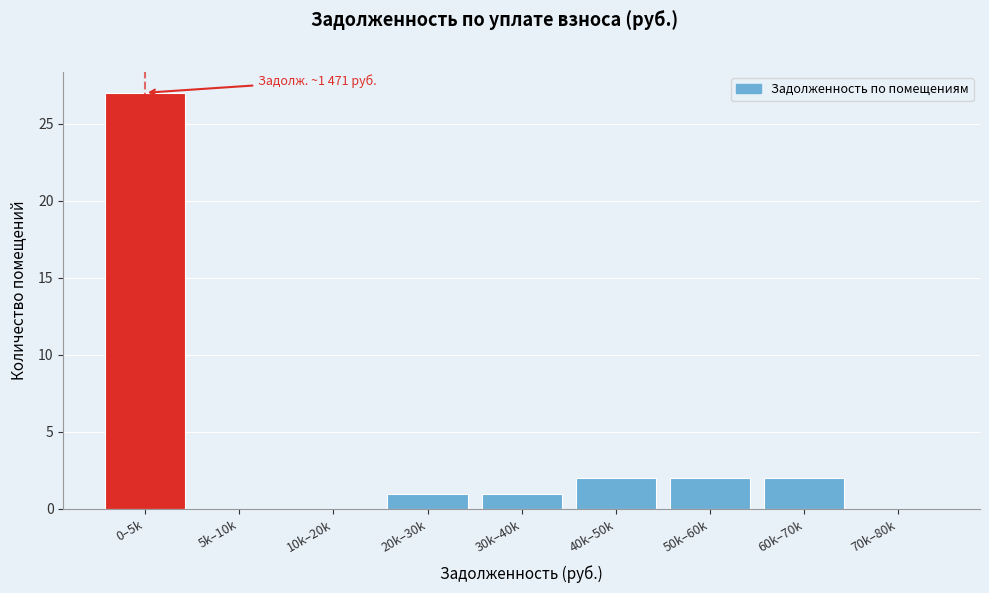

Reading left to right, extract all data points from this chart.

0–5k=27	5k–10k=0	10k–20k=0	20k–30k=1	30k–40k=1	40k–50k=2	50k–60k=2	60k–70k=2	70k–80k=0